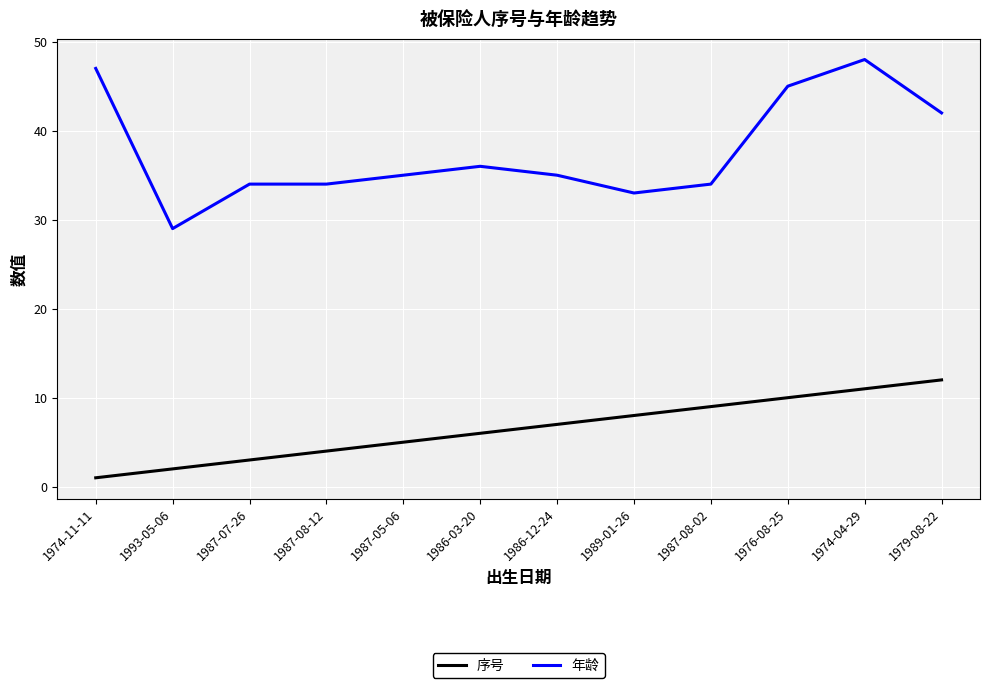

At which label does 年龄 first exceed 35?

1974-11-11